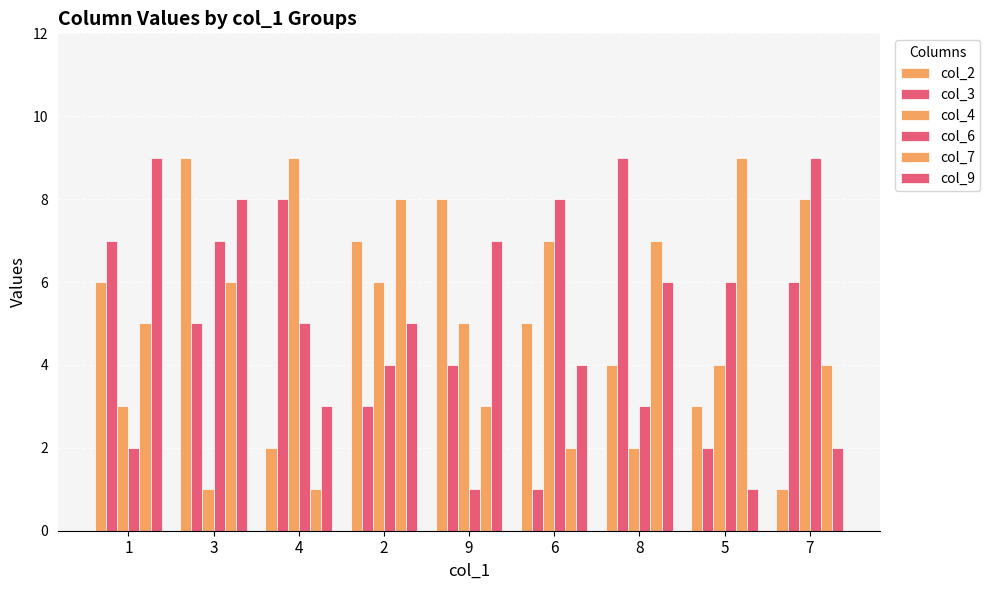

What value does the col_6 series have at 7?

9